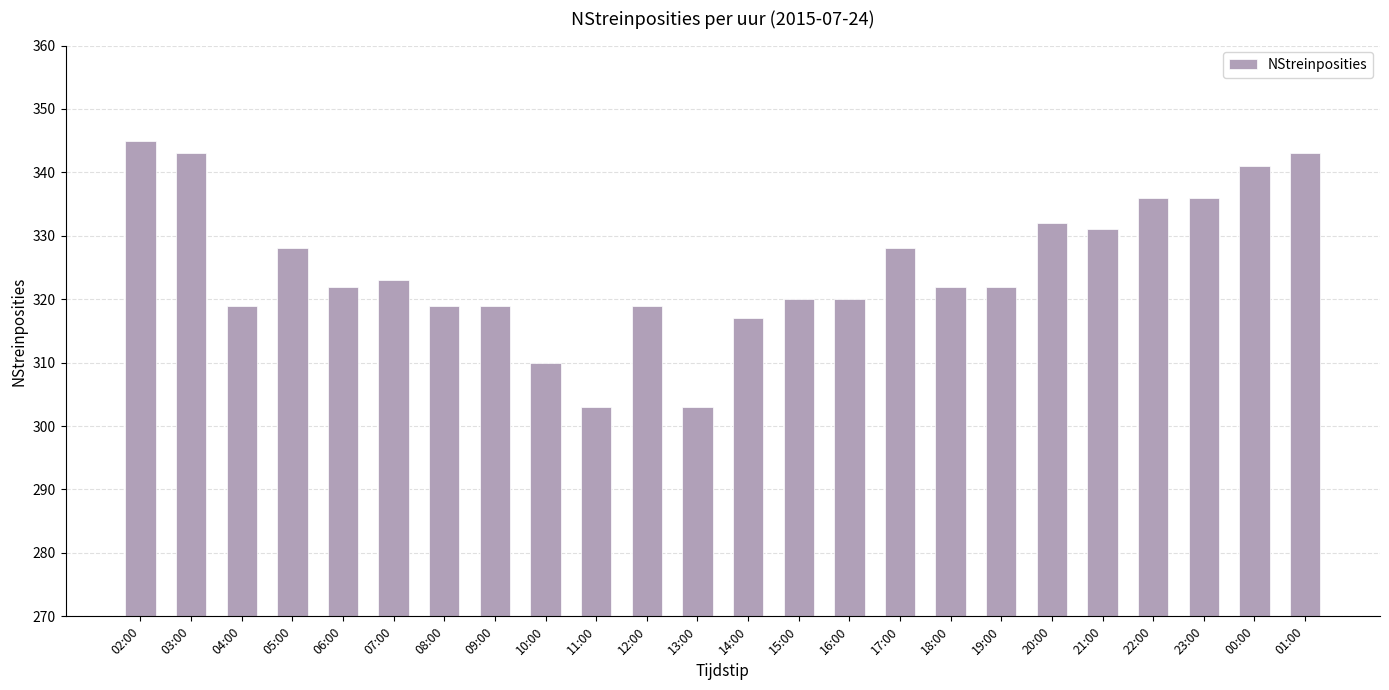

What is the maximum value shown in the chart?

345